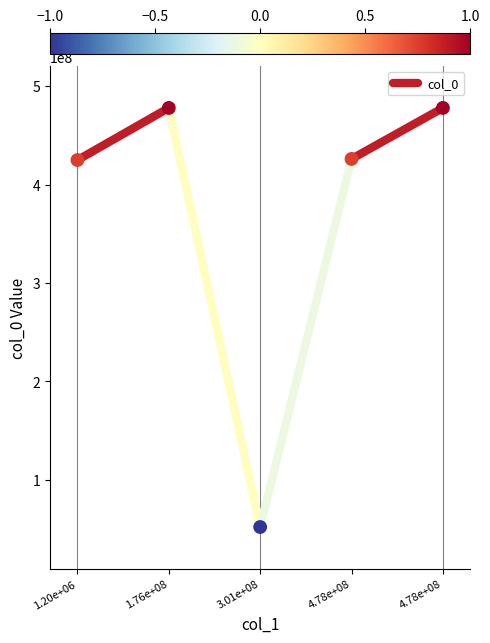

What is the range of Y values (max minus min)?

426007776.3